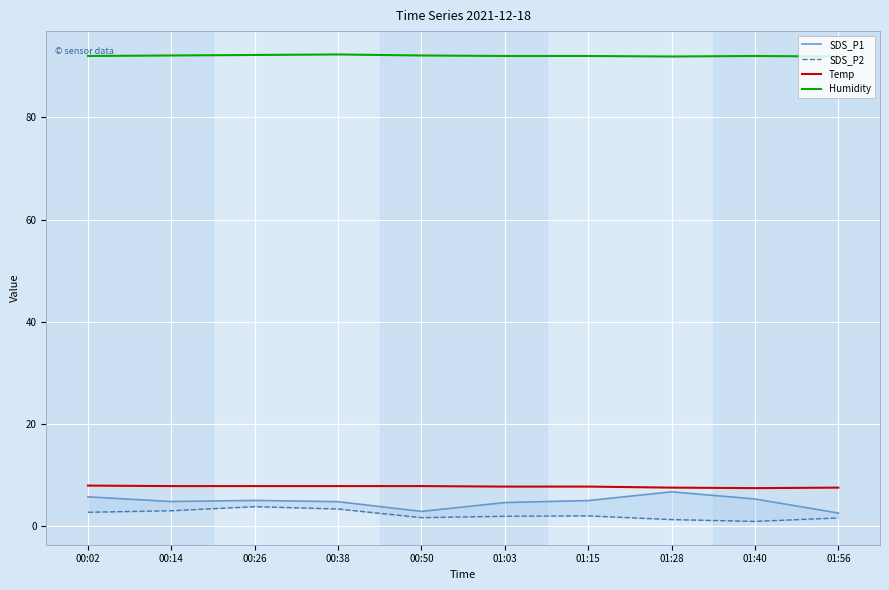

Which series has the widest spread of values?

SDS_P1